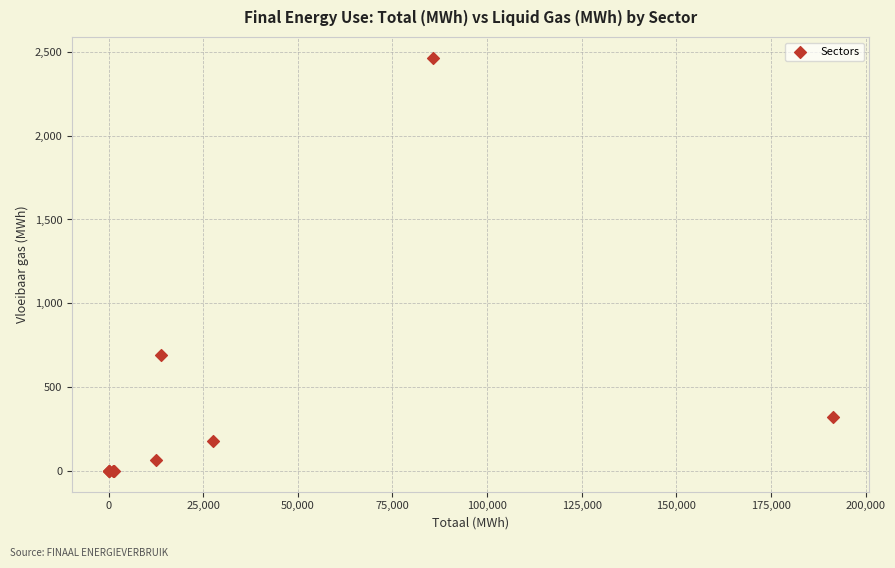

What Y value in the scatter plot is closest to 1232?

691.7